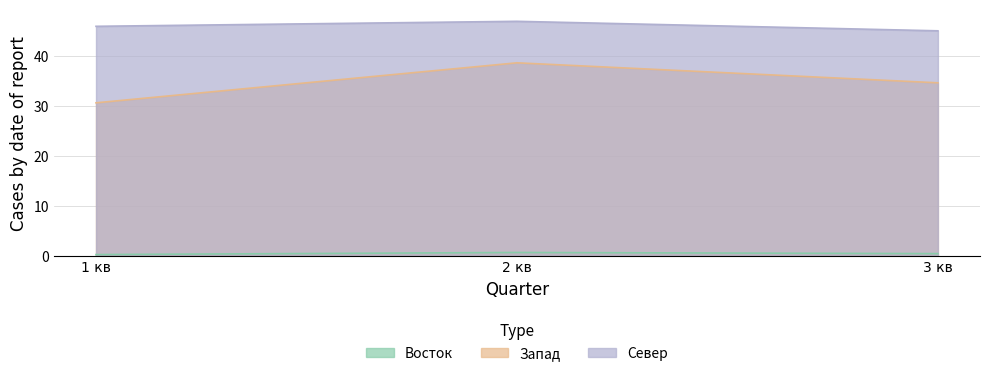

What is the difference between the highest and lowest values at 1 кв?

45.6